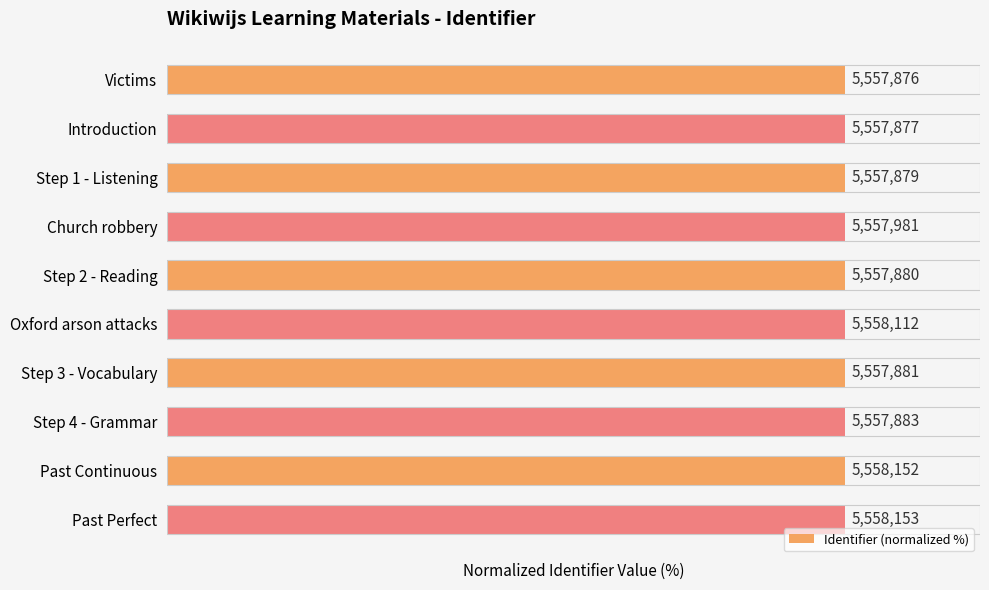

Does the chart contain any negative values?

No